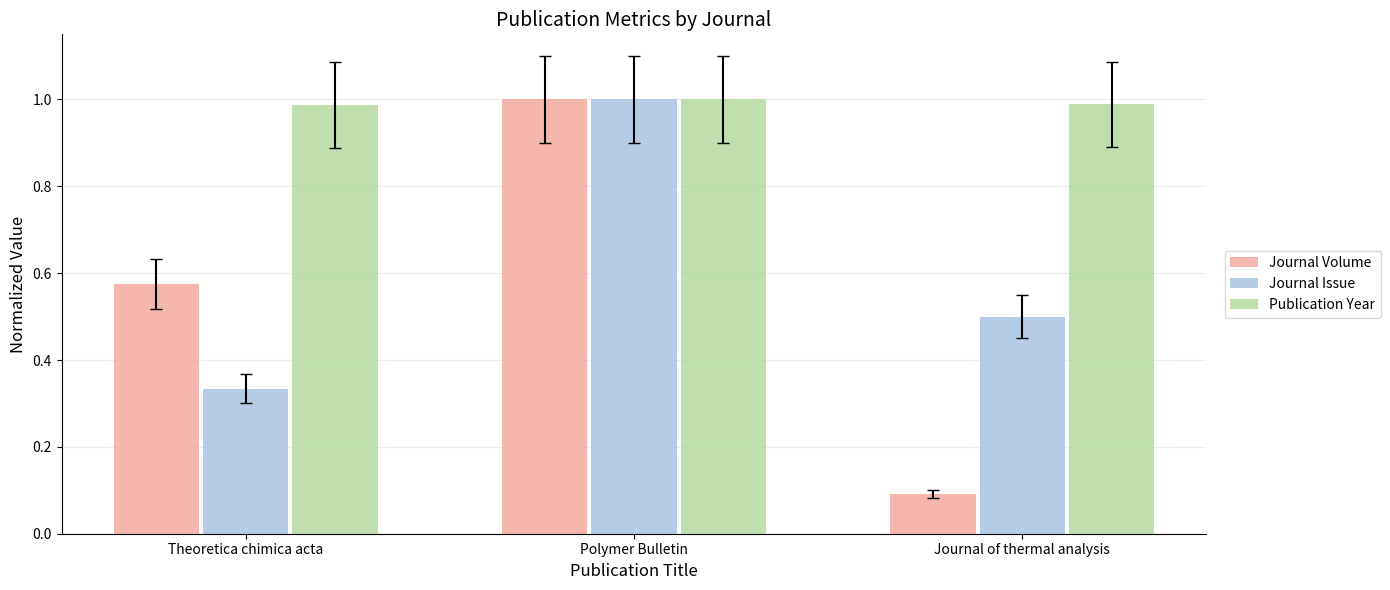

Does the chart contain stacked bars?

No